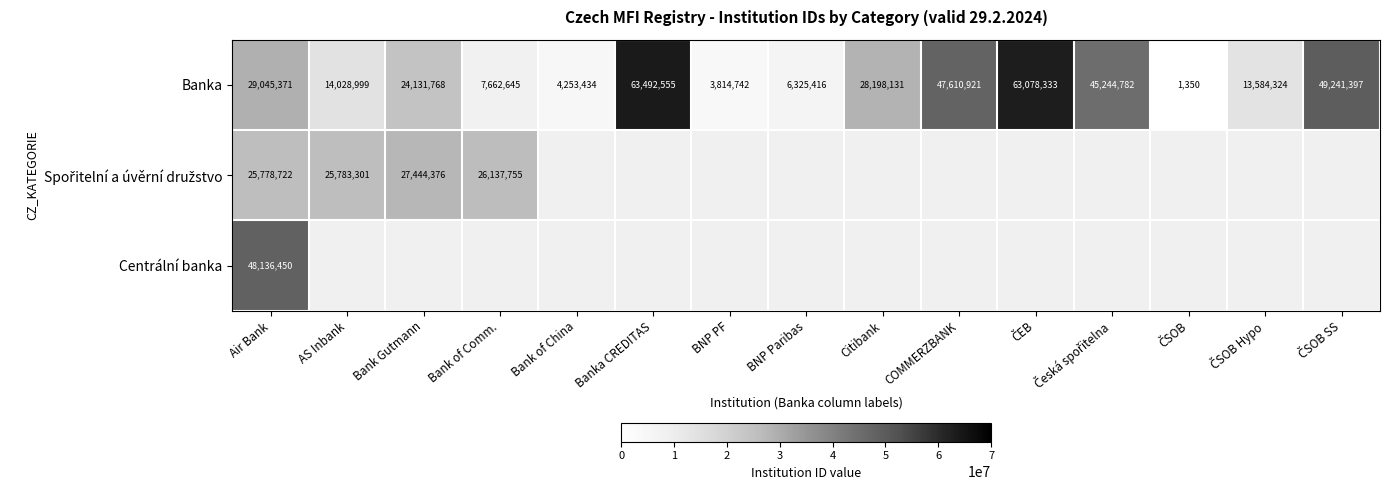

The Banka series shows 14028999 at AS Inbank. True or false?

True